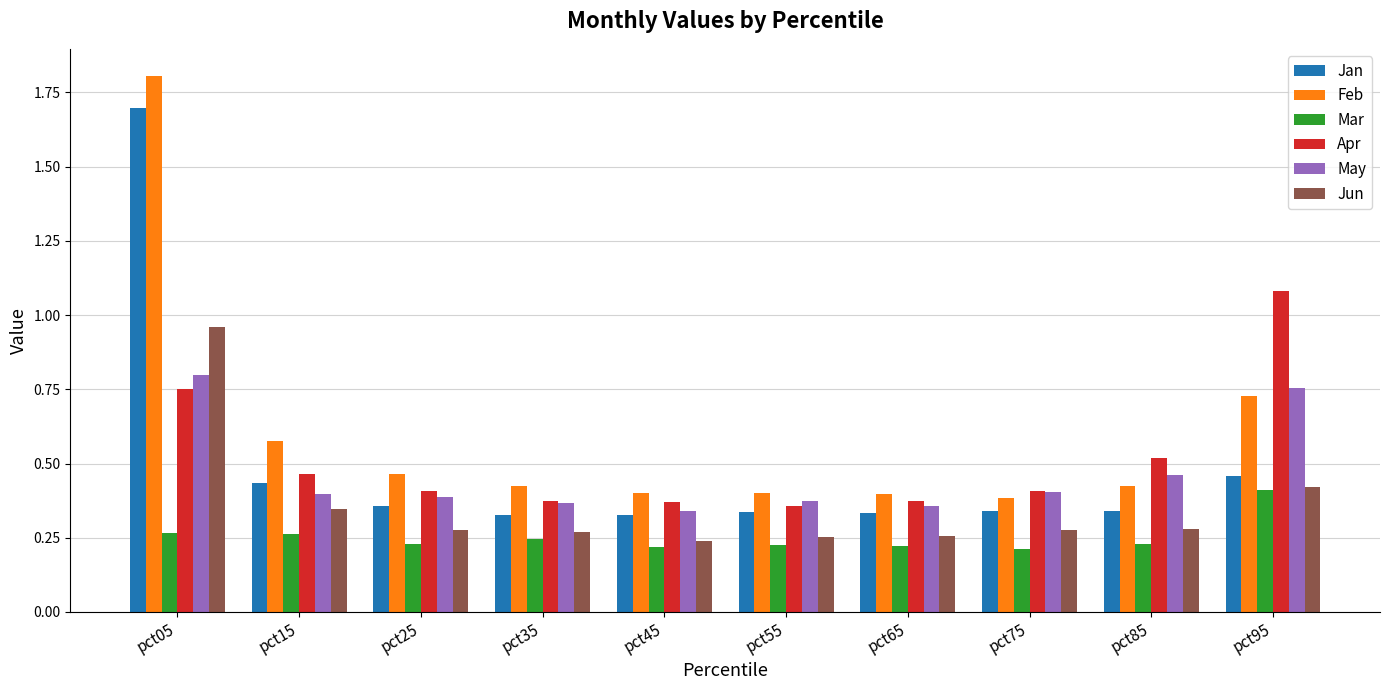

How many series are shown in this chart?

6